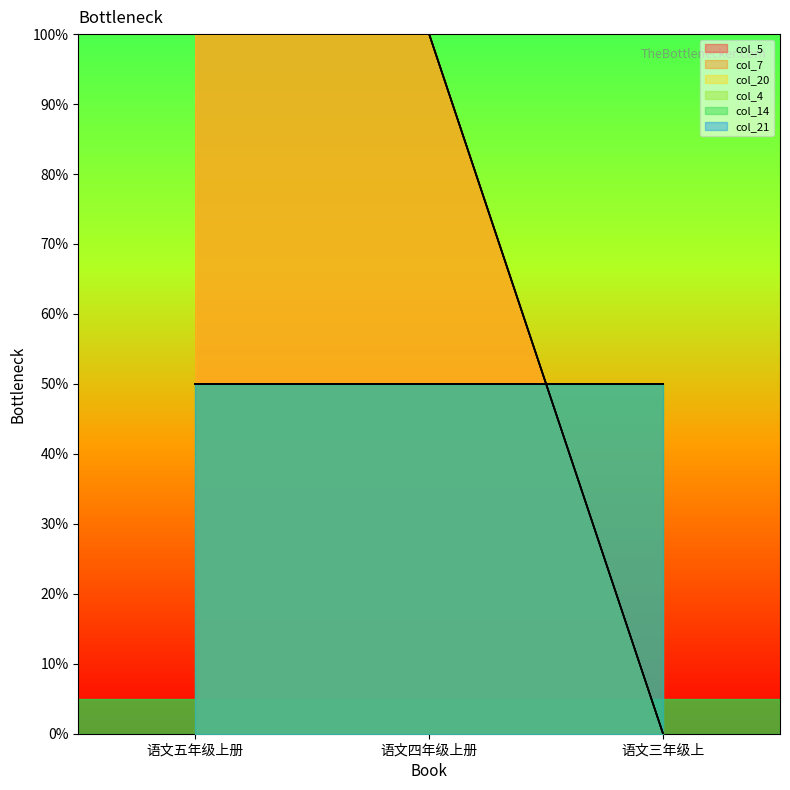

Which has a higher value, 语文五年级上册 or 语文三年级上?

语文五年级上册